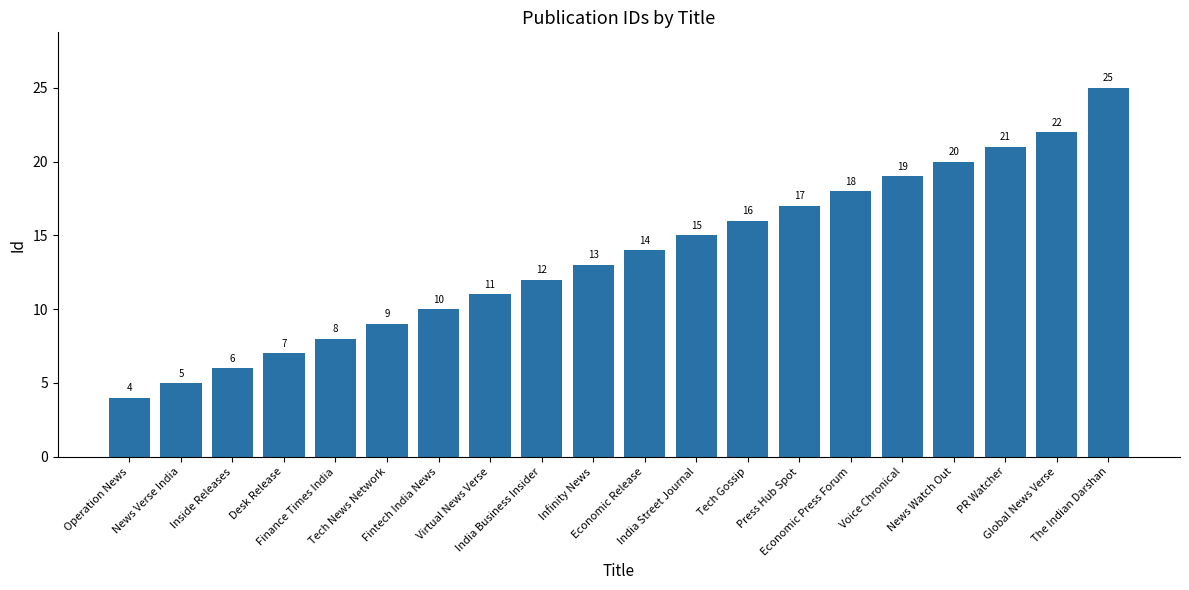

True or false: the data shows 10 at PR Watcher.

False